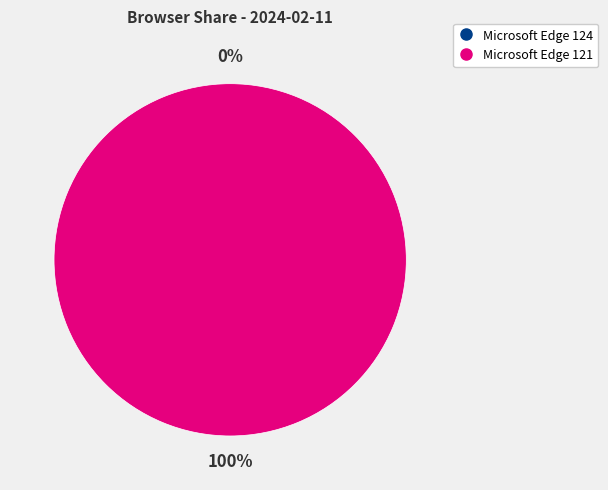

What is the smallest slice in the pie chart?

Microsoft Edge 124